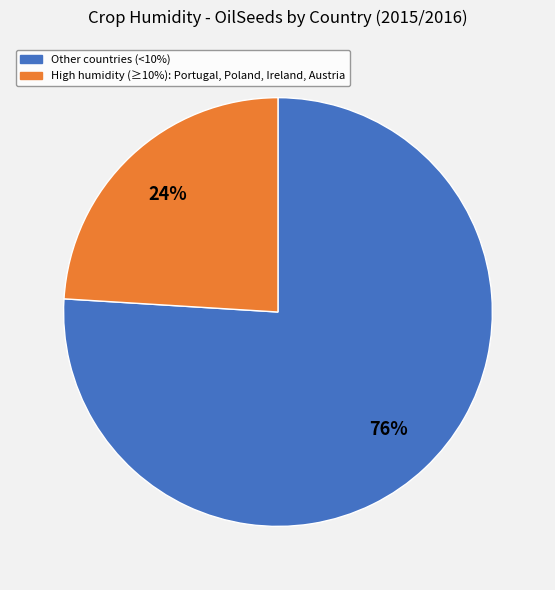

To the nearest percent, what is the average slice percentage?

50%